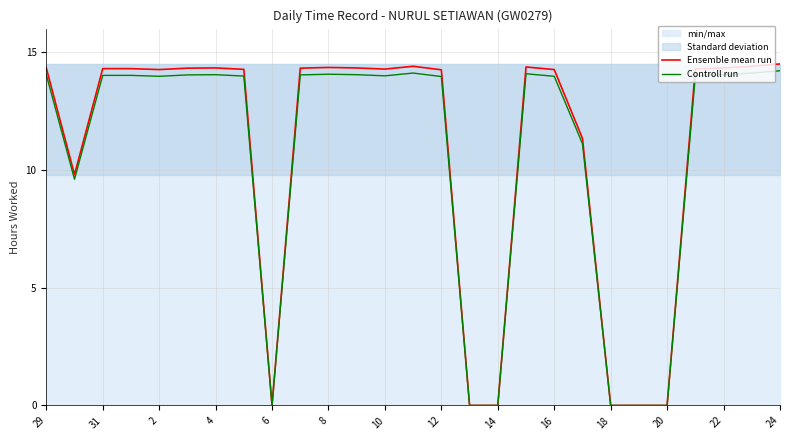

What is the maximum value for Controll run?

14.2